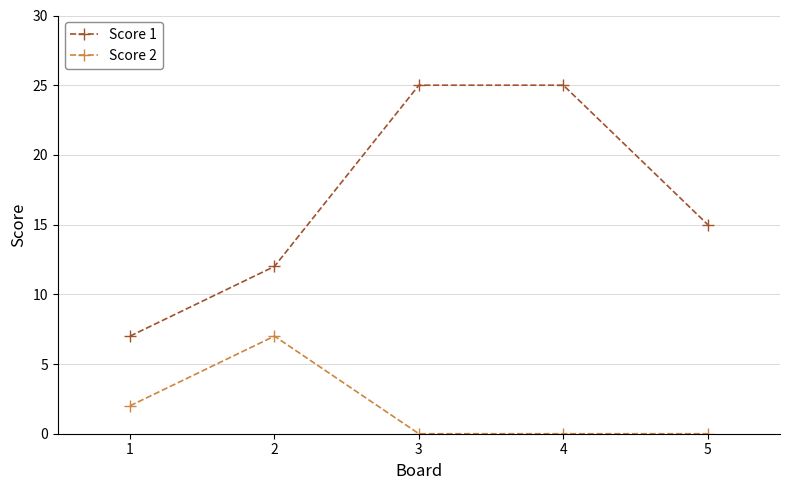

List the series in order of their overall mean, highest first.

Score 1, Score 2